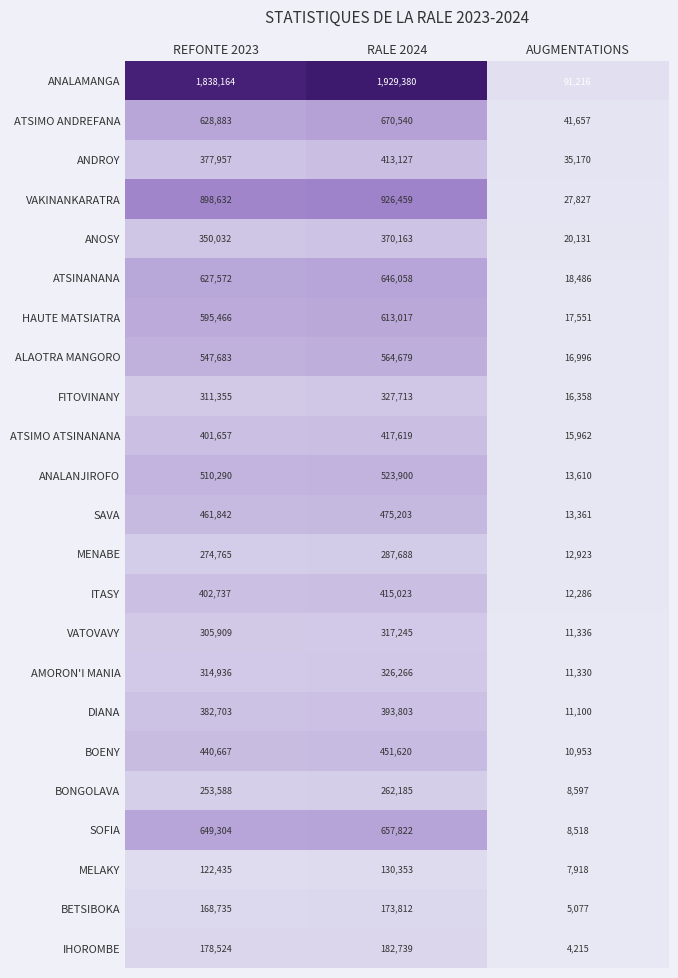

At which label is ANALANJIROFO closest to 268755?

REFONTE 2023